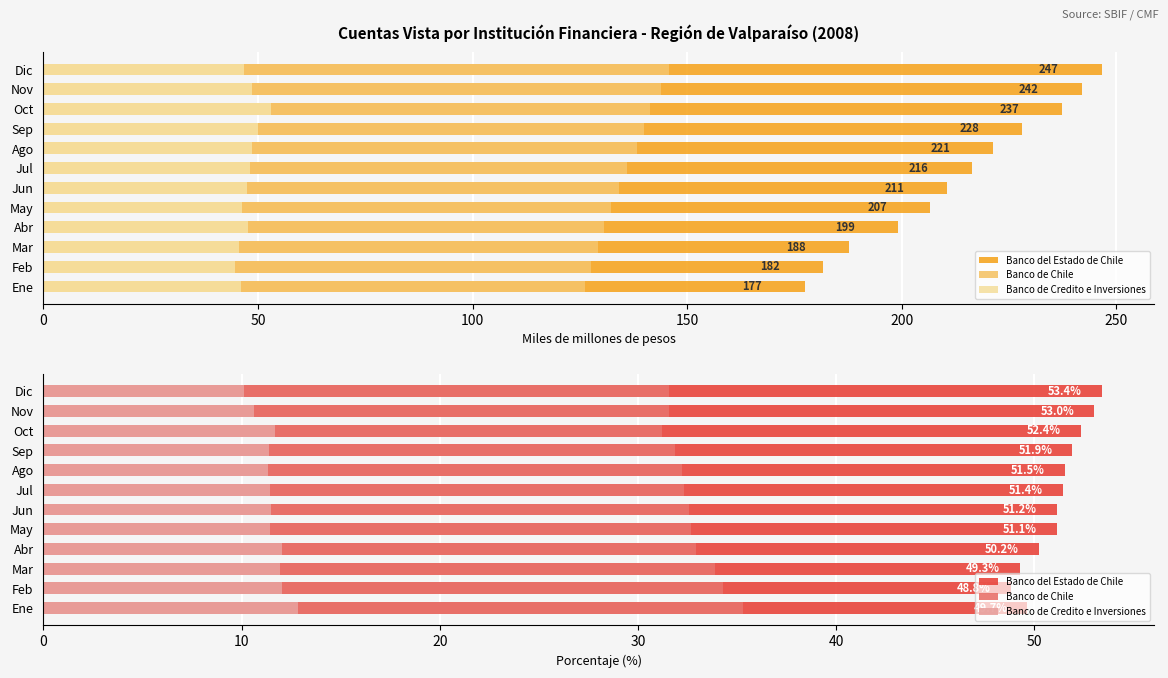

Reading right to left, what are all the values shown in this chart?

Banco del Estado de Chile: 53.4	53.0	52.4	51.9	51.5	51.4	51.2	51.1	50.2	49.3	48.8	49.7
Banco de Chile: 31.6	31.6	31.2	31.9	32.2	32.3	32.6	32.7	32.9	33.9	34.3	35.3
Banco de Credito e Inversiones: 10.1	10.6	11.7	11.4	11.3	11.4	11.5	11.4	12.0	11.9	12.0	12.9